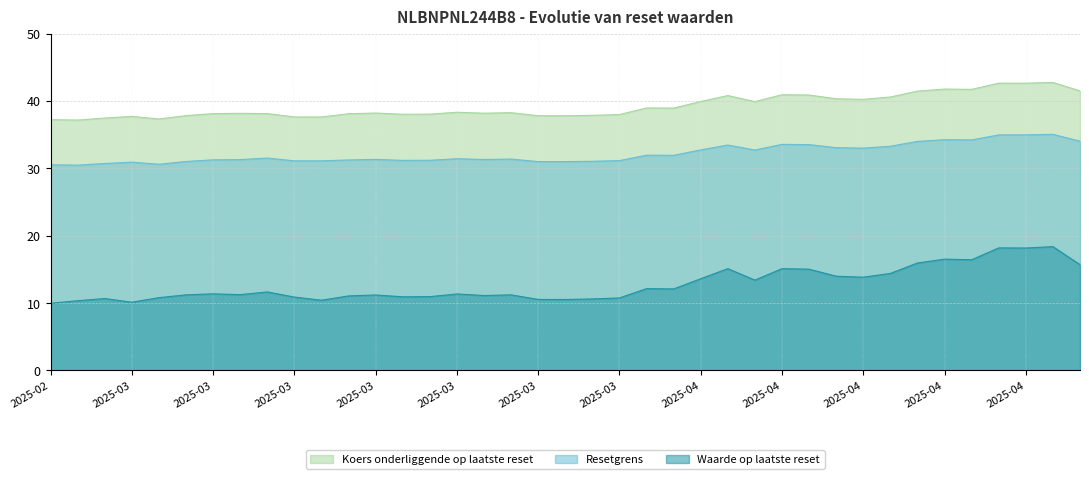

At 2025-03-13, list the series in order from smallest to largest.

Waarde op laatste reset, Resetgrens, Koers onderliggende op laatste reset